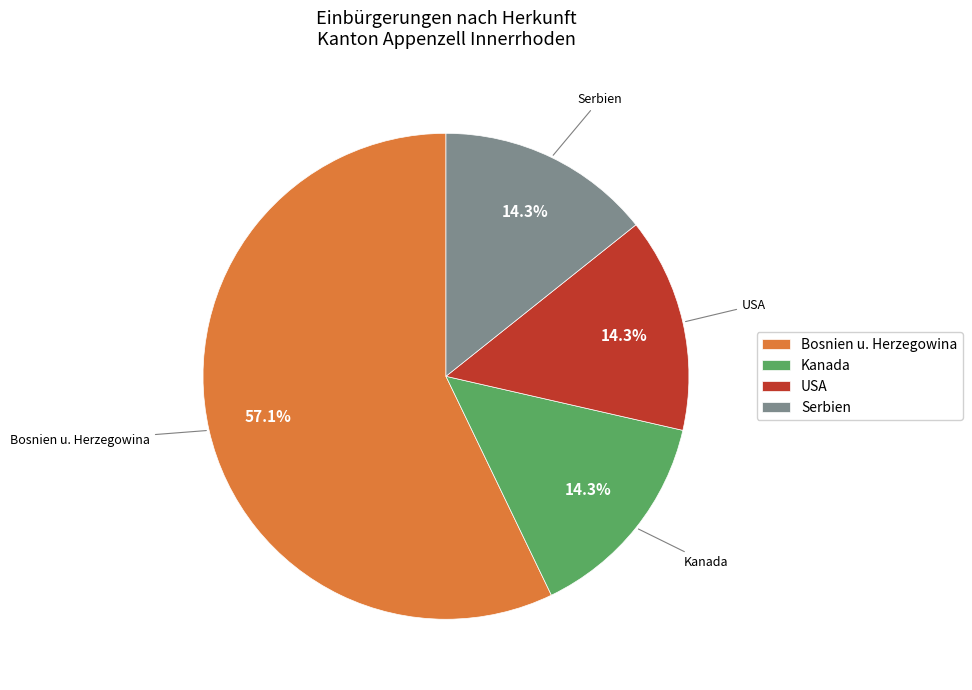

How many segments does this pie chart have?

4